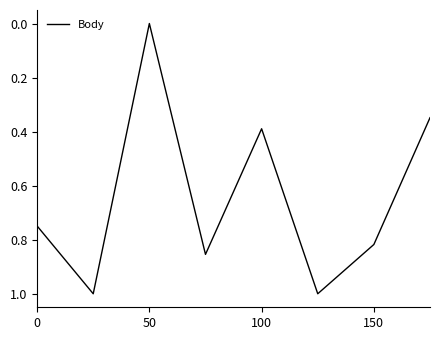

True or false: there are more than 0 points higher than both neighbors.

True